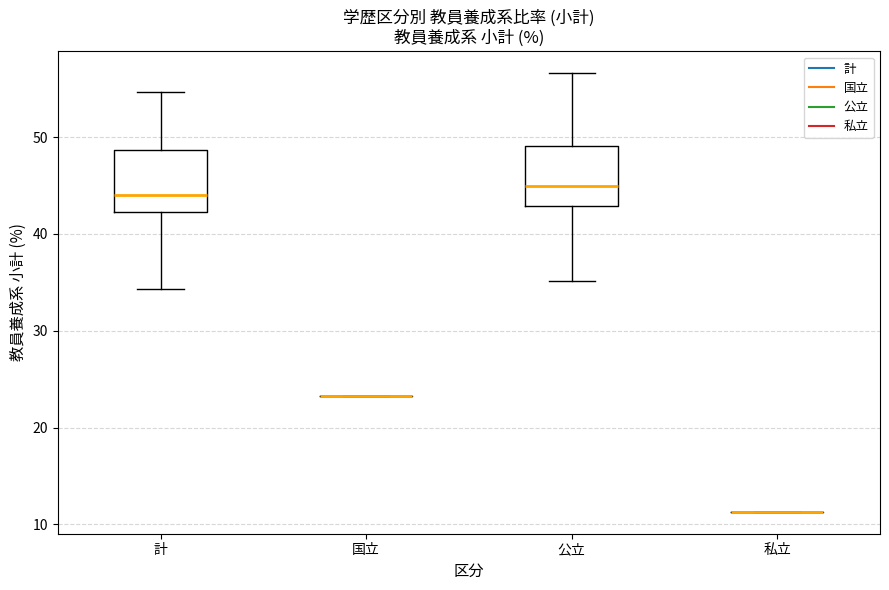

Reading left to right, transcribe this box plot: for each box, give where its median line is, the range the box spans, and where its two whiskers end, as read against the y-axis. The values are not printed on the chart, so give them approximately, as read against the axis.

計: median 44, box 42 to 49, whiskers 34 to 55
国立: box collapsed to a line at 23, whiskers 23 to 23
公立: median 45, box 43 to 49, whiskers 35 to 57
私立: box collapsed to a line at 11, whiskers 11 to 11